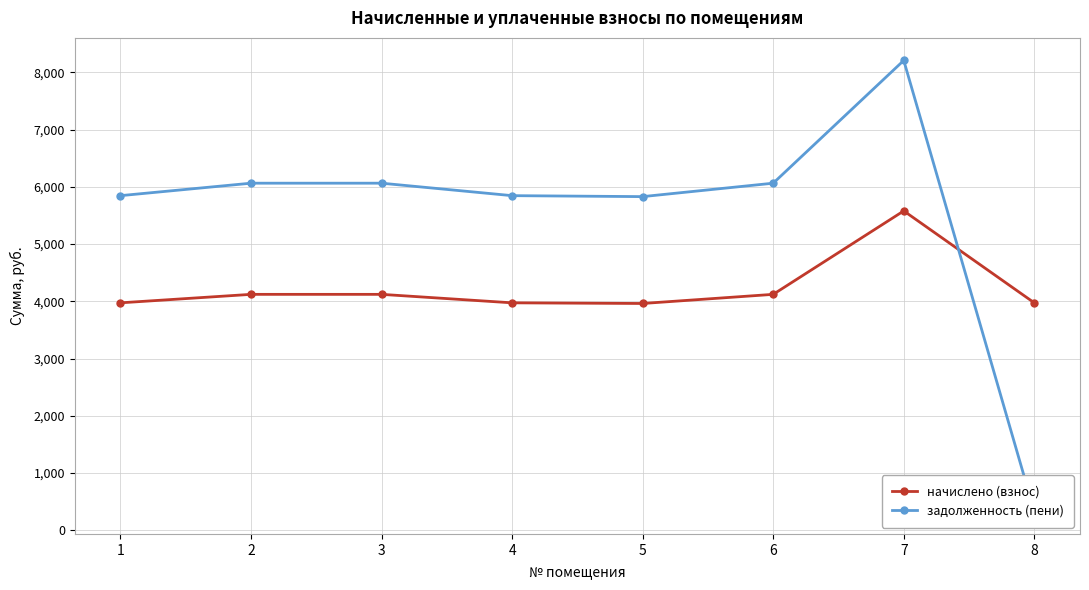

What is the value of the задолженность (пени) point at the 8th from the left?

331.2